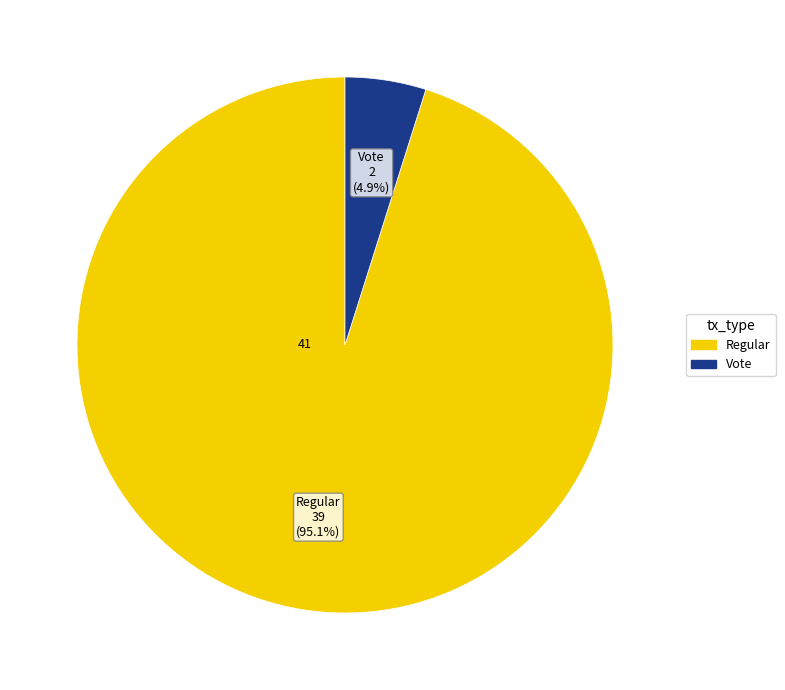

Rank the categories by value from lowest to highest.

Vote, Regular